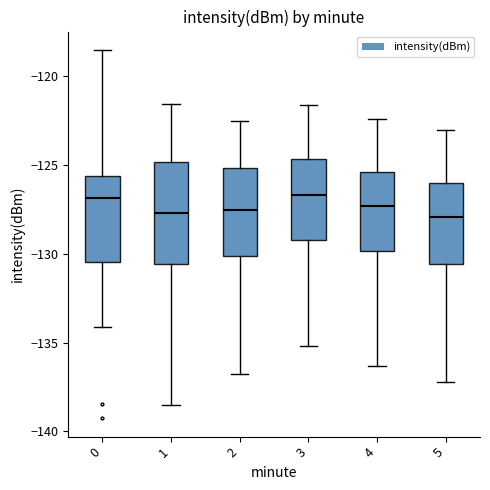

Reading left to right, transcribe this box plot: for each box, give where its median line is, the range the box spans, and where its two whiskers end, as read against the y-axis. The values are not printed on the chart, so give them approximately, as read against the axis.

0: median -127.0, box -130.5 to -125.5, whiskers -134.0 to -118.5
1: median -127.5, box -130.5 to -125.0, whiskers -138.5 to -121.5
2: median -127.5, box -130.0 to -125.0, whiskers -137.0 to -122.5
3: median -126.5, box -129.0 to -124.5, whiskers -135.0 to -121.5
4: median -127.5, box -130.0 to -125.5, whiskers -136.5 to -122.5
5: median -128.0, box -130.5 to -126.0, whiskers -137.0 to -123.0